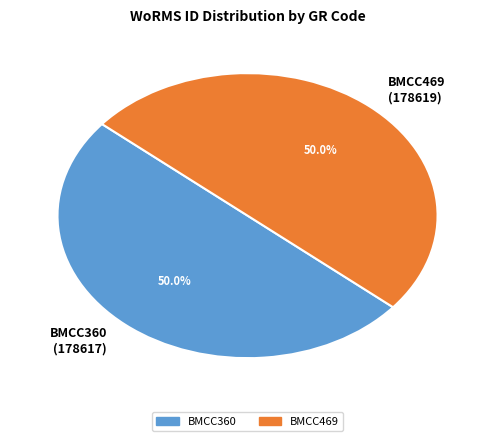

Count the number of slices in the pie.

2